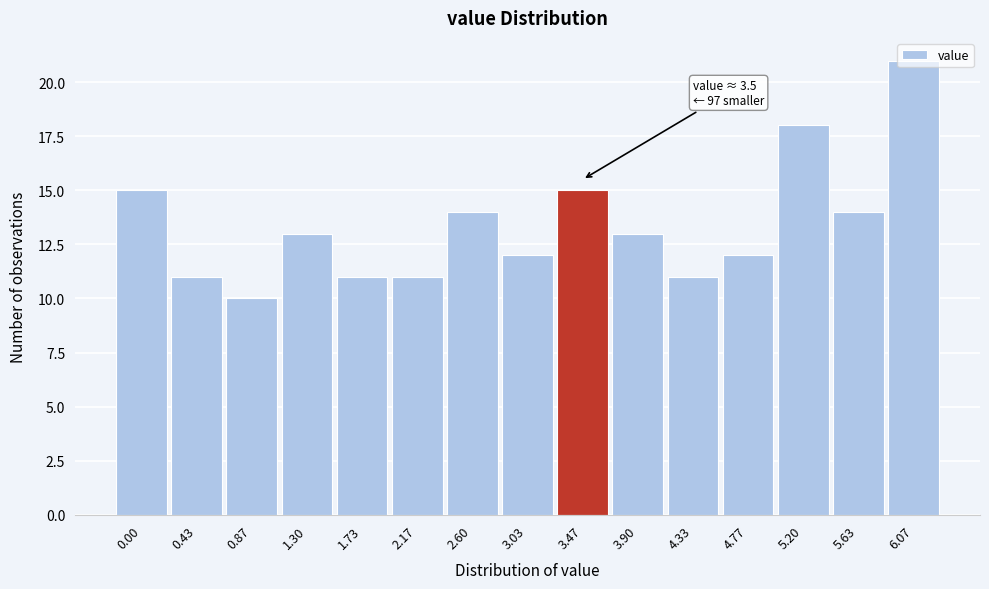

Which label corresponds to the largest value in the chart?

6.07